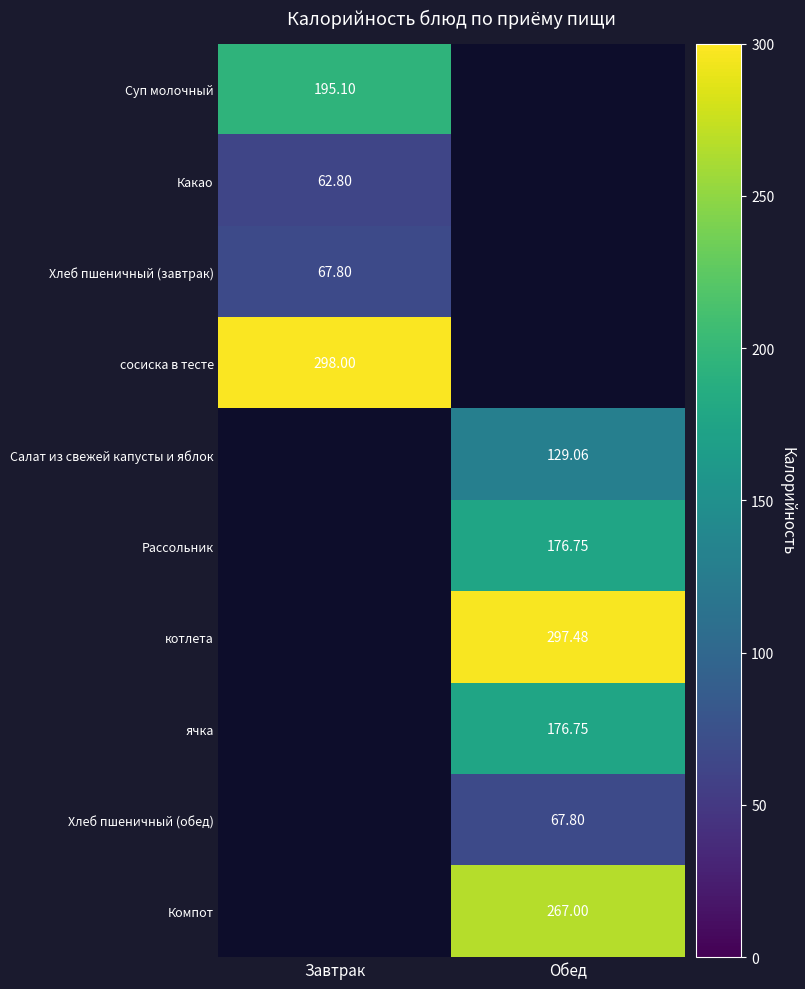

Is the value of сосиска в тесте at Завтрак greater than the value of Хлеб пшеничный (обед) at Обед?

Yes